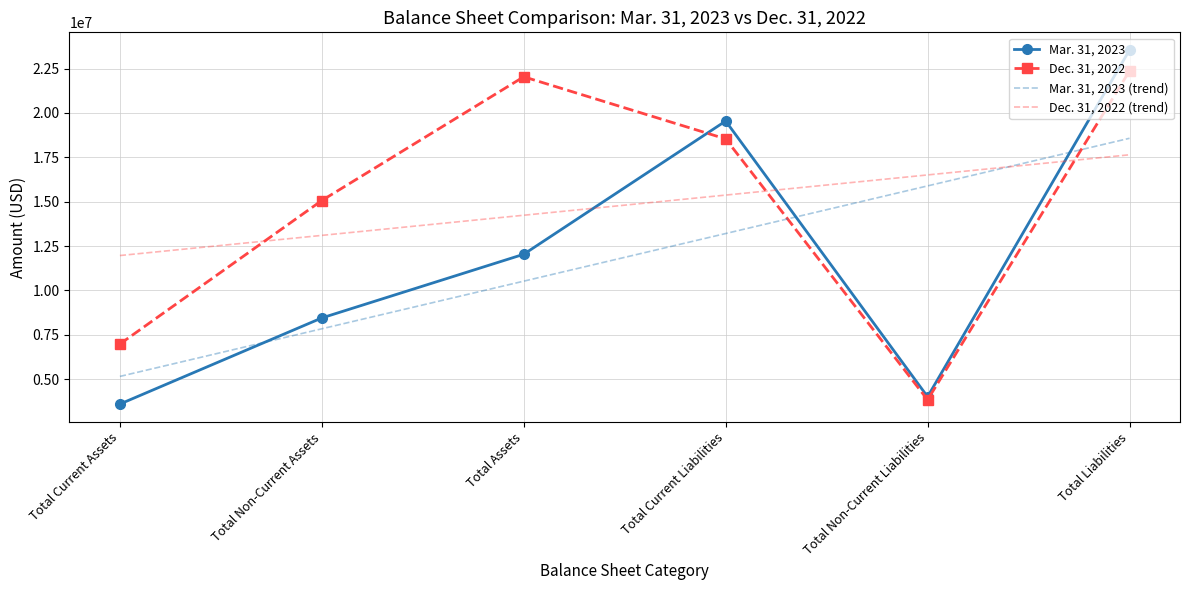

What is the difference between the highest and lowest values at Total Current Assets?

8372628.1